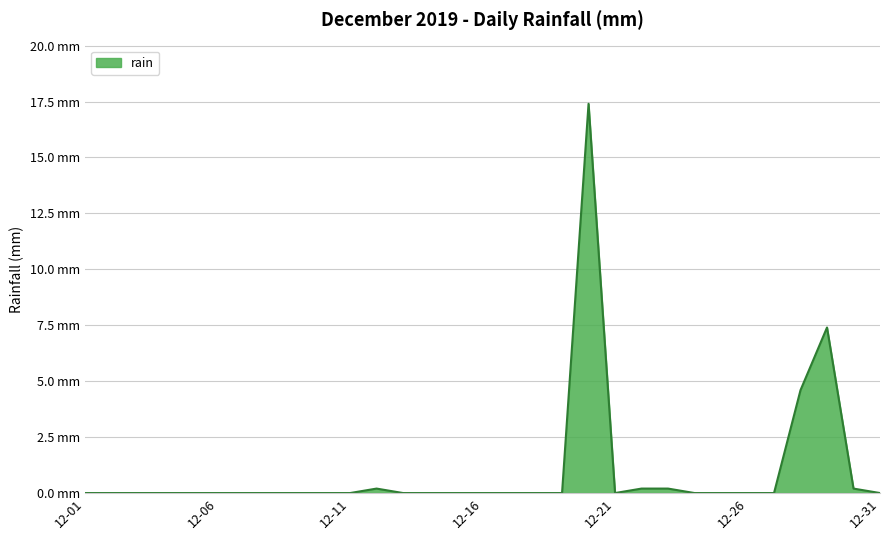

Is this an area chart (filled region under the line)?

Yes